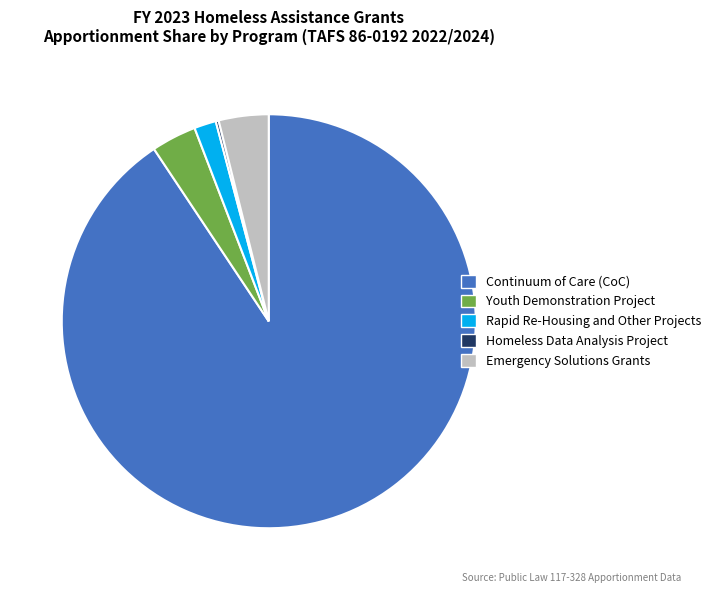

Is it true that Emergency Solutions Grants is 4% of the pie?

True